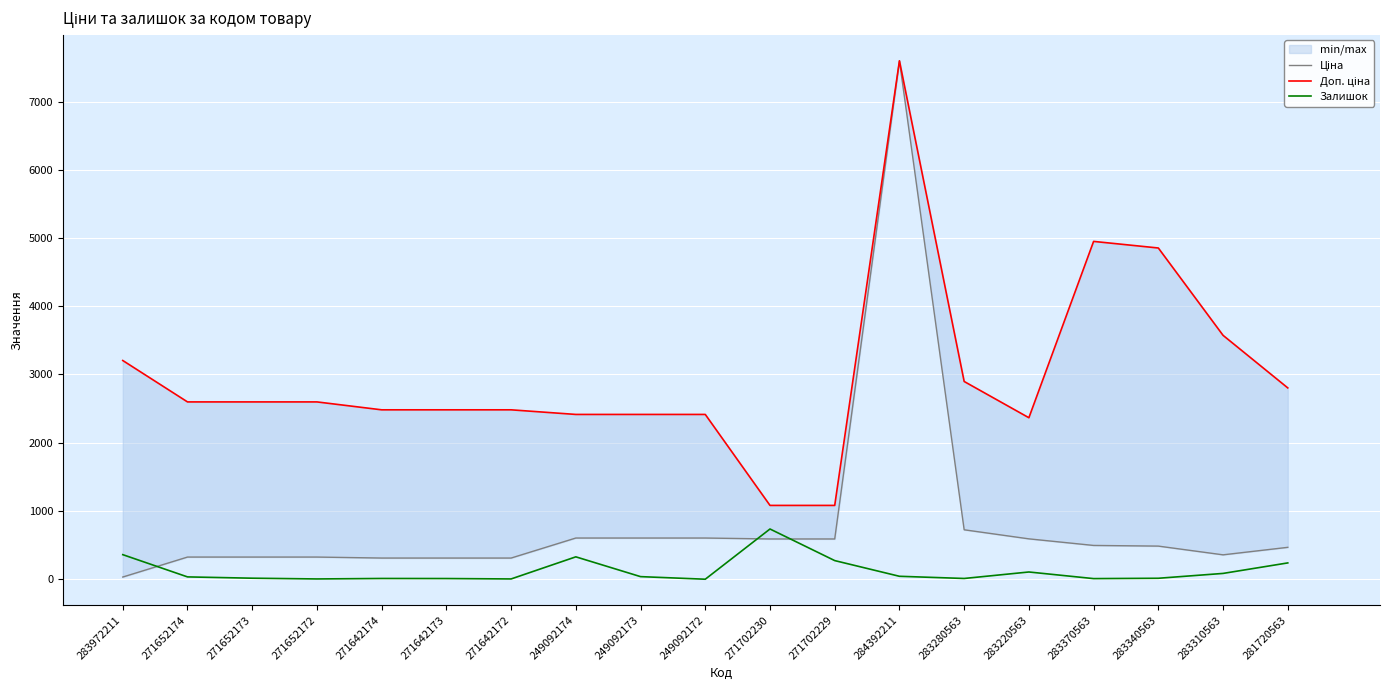

How many times do Ціна and Залишок cross each other?

3